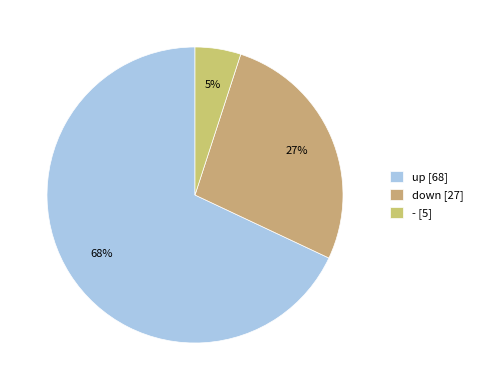

Count the number of slices in the pie.

3